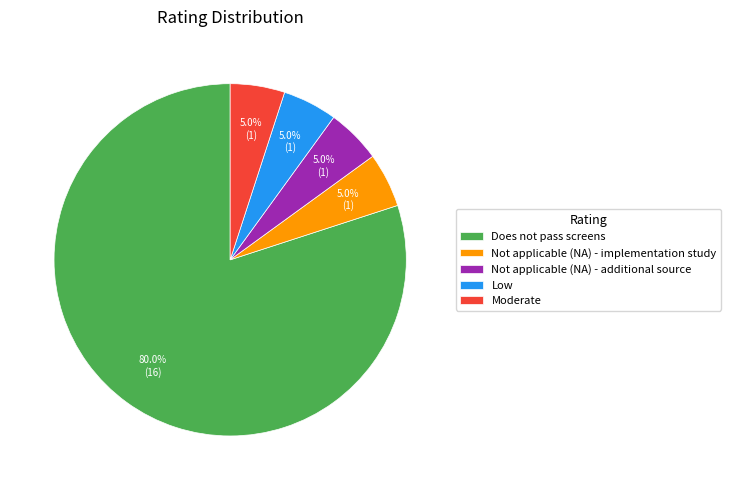

To the nearest percent, what portion does Moderate represent?

5%